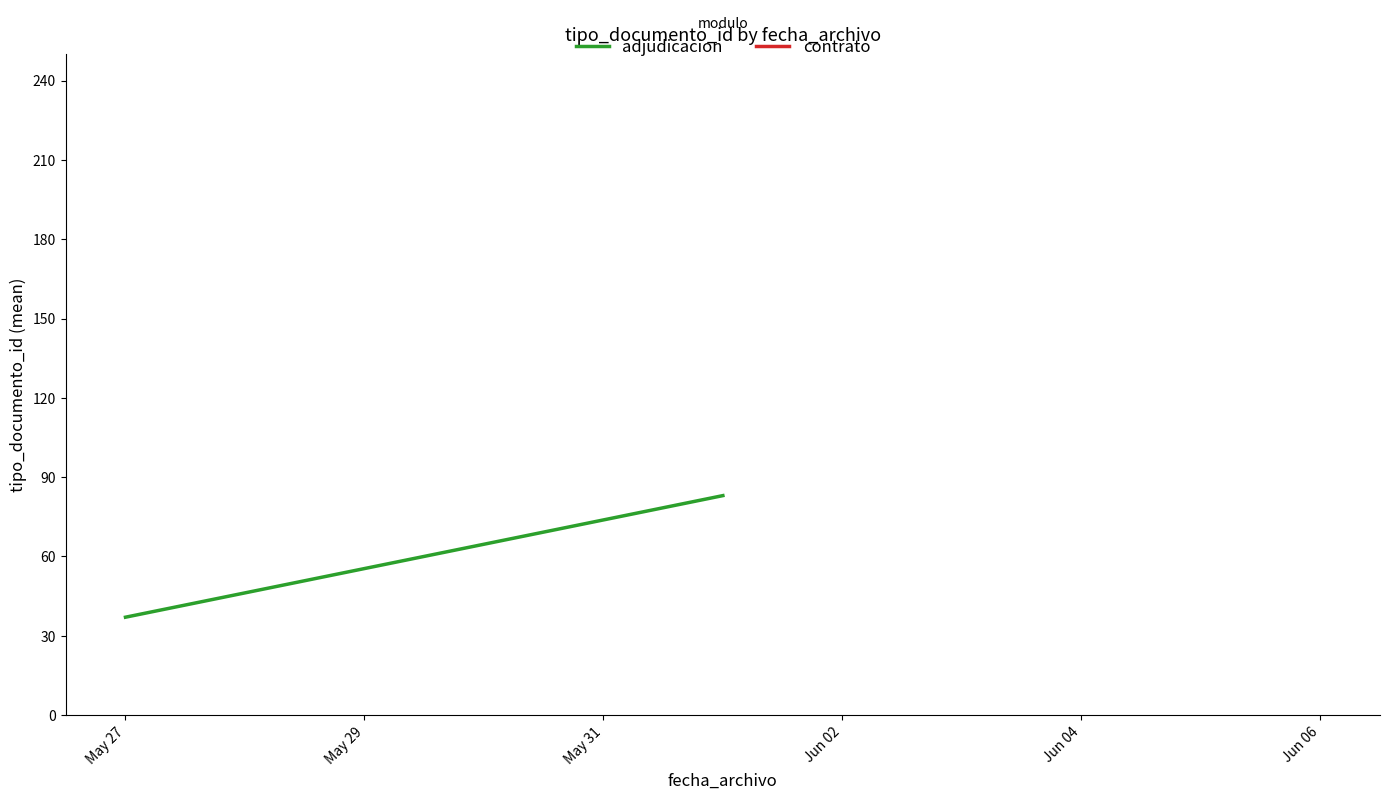

What is the greatest value displayed?

83